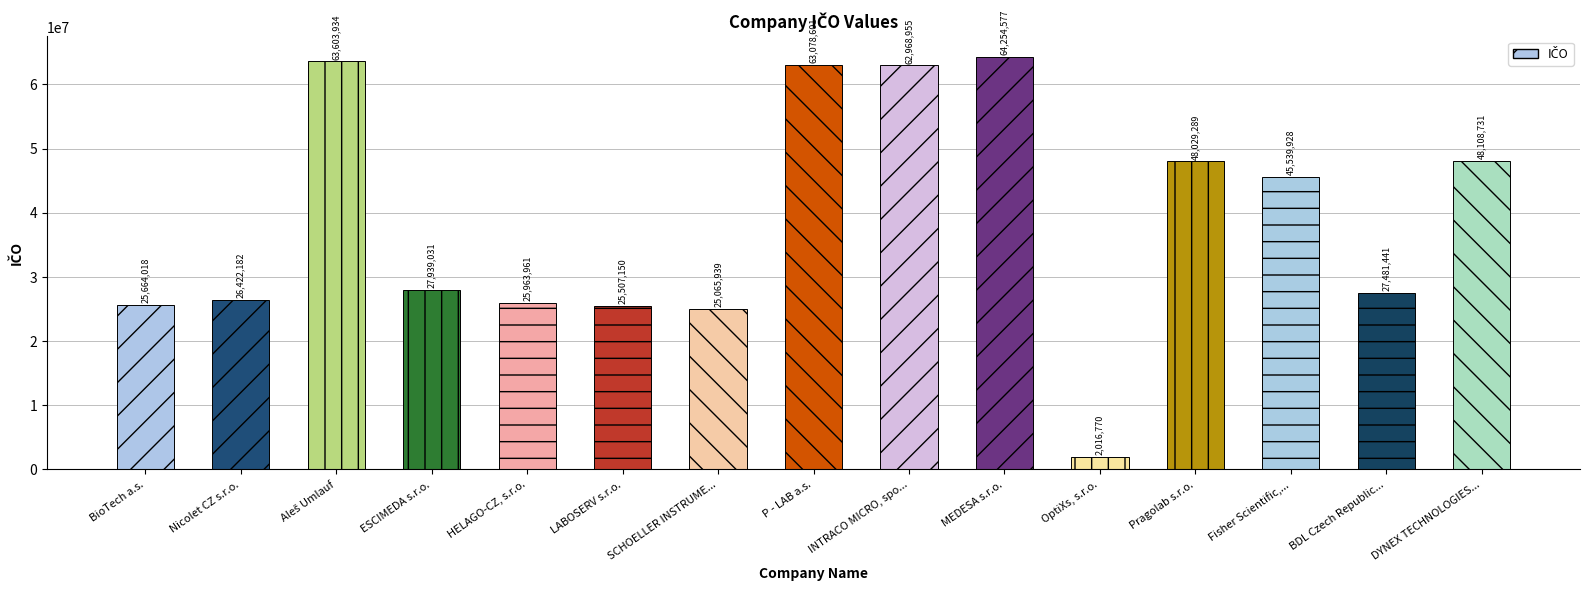

True or false: the data shows 8286056 at HELAGO-CZ, s.r.o..

False